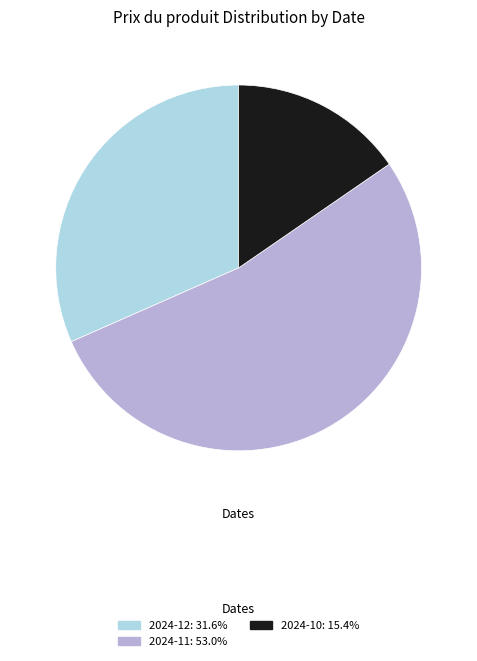

Does any single category account for the majority?

Yes